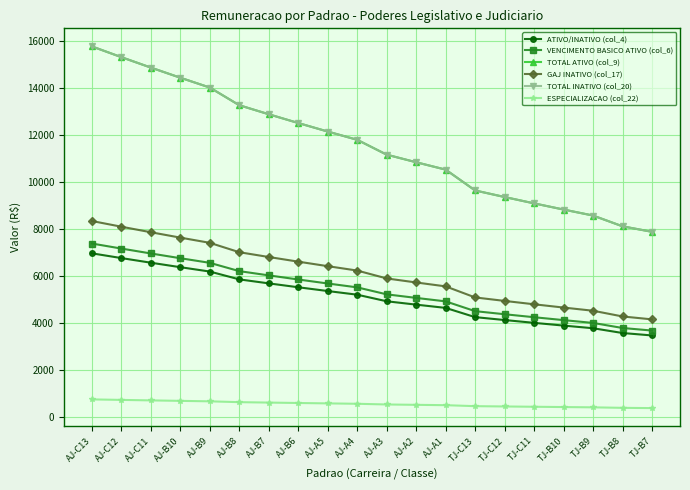

Does the chart display data point markers on the line(s)?

Yes